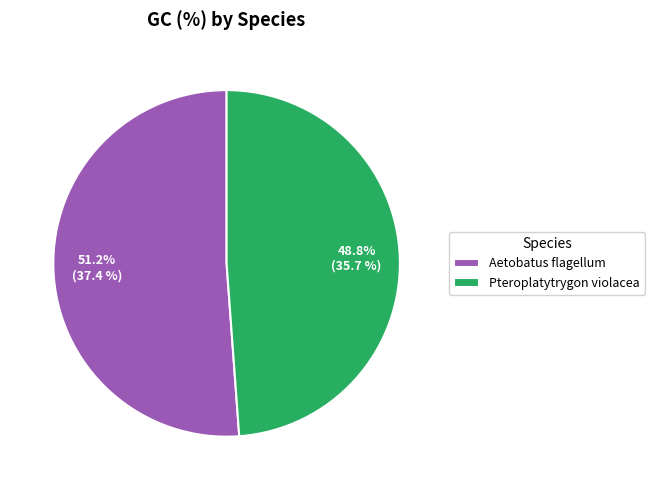

Is Aetobatus flagellum the majority of the pie?

Yes